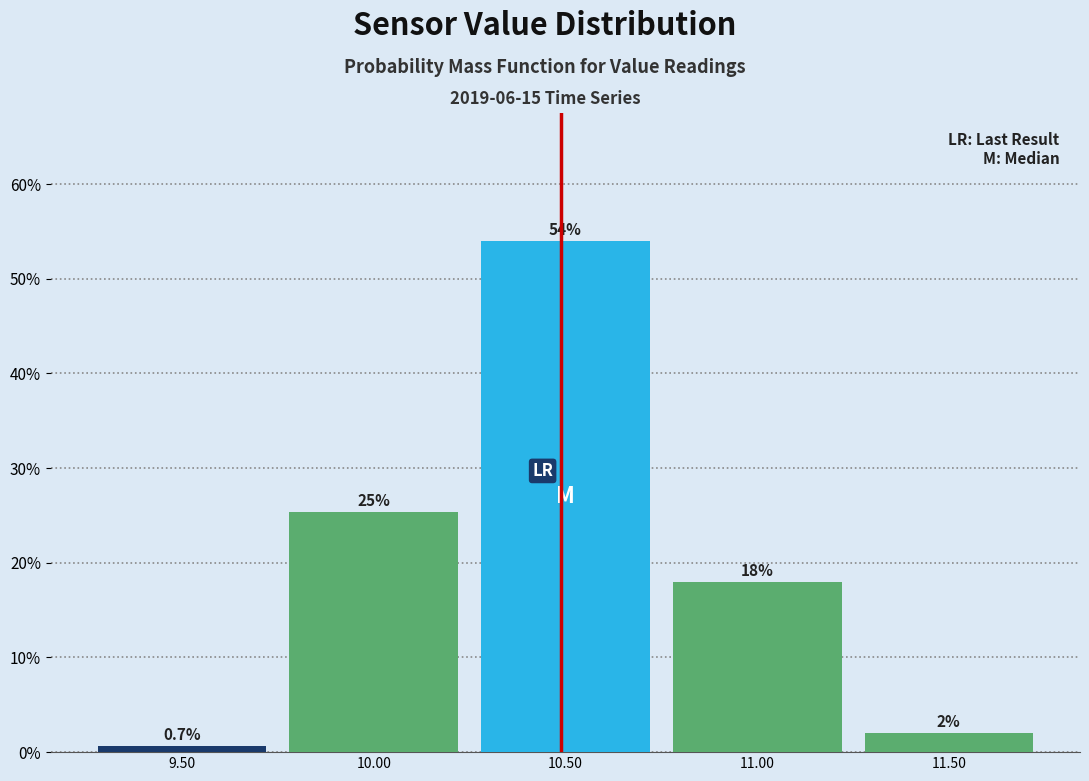

Over which range of the x-axis is the bar tallest?

10.25 to 10.75